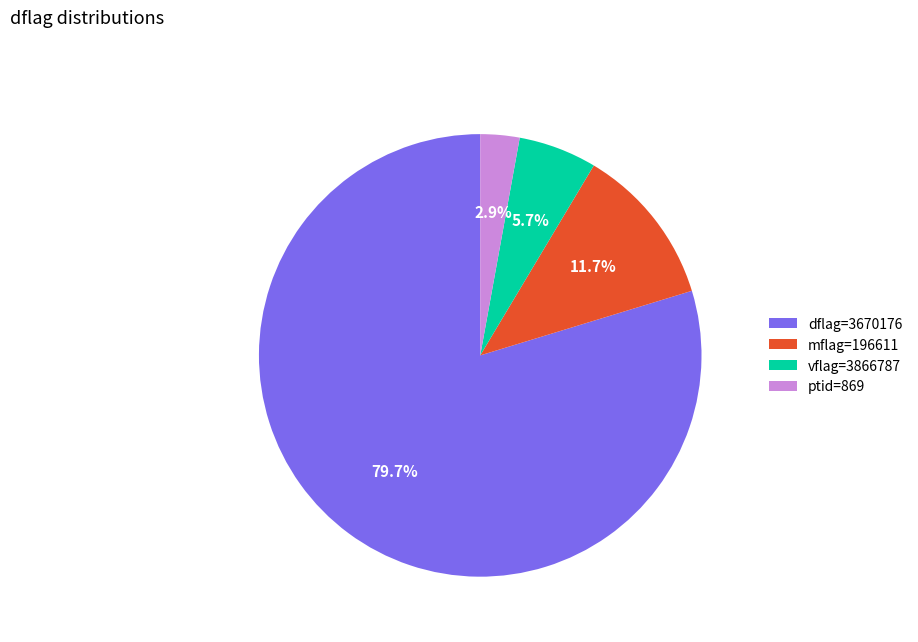

Is there any slice that represents more than half of the pie?

Yes